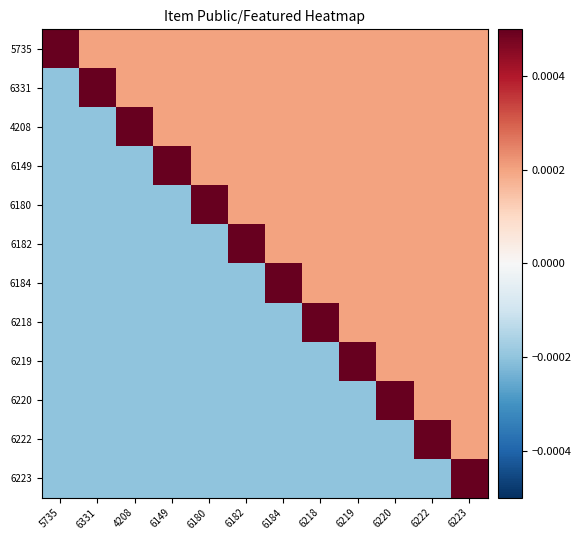

How many data points does each series have?

12